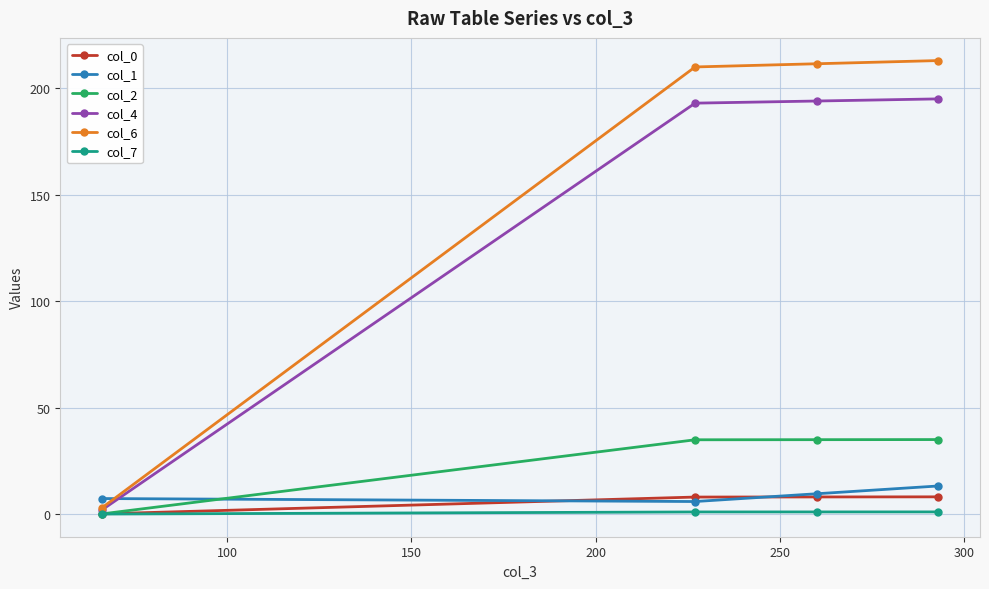

How many data points does each series have?

4